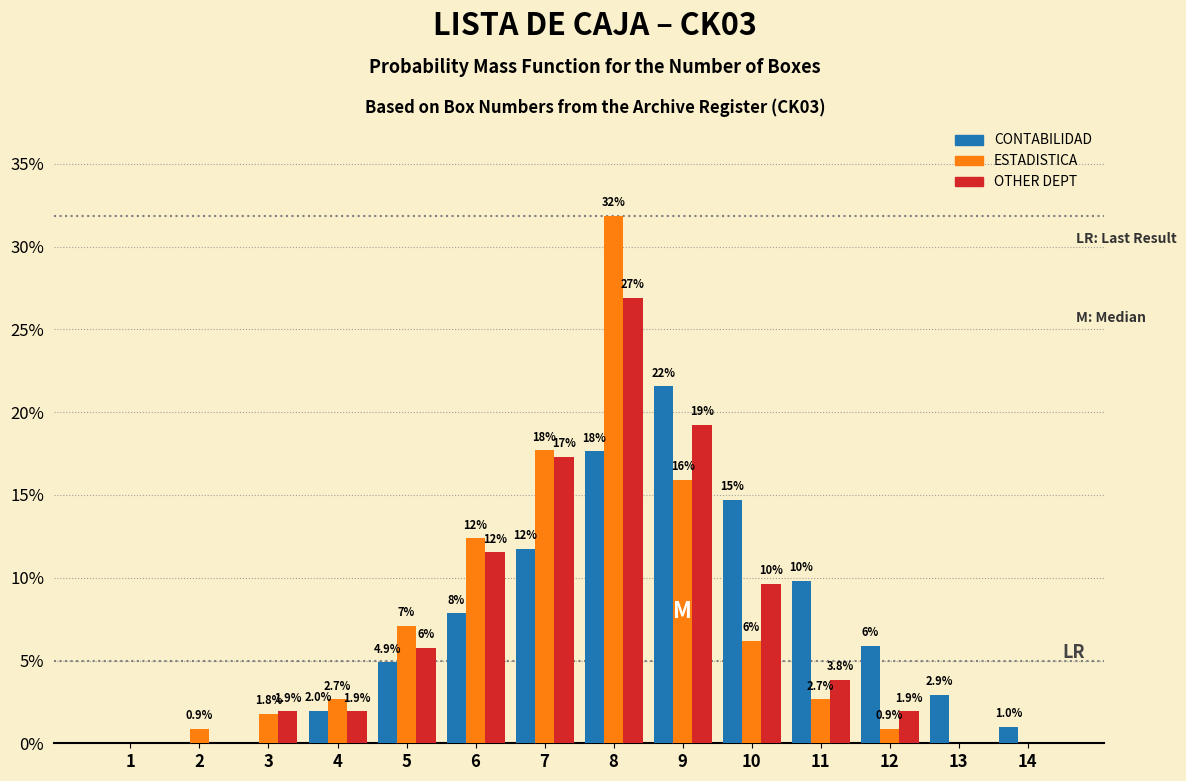

Which label corresponds to the largest value in the chart?

8